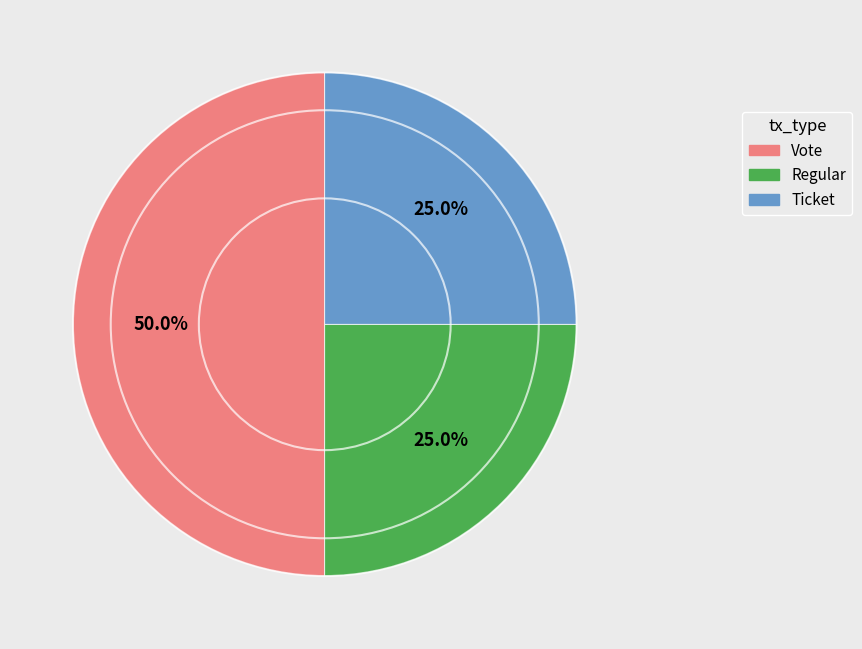

Approximately how many times larger is the value at Ticket compared to Regular?

1.0